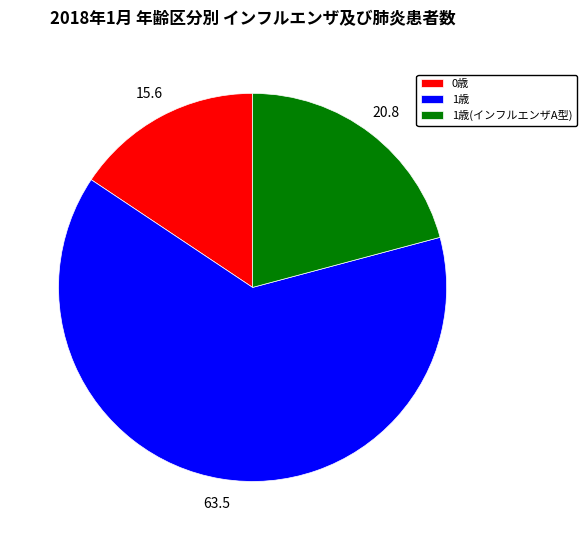

Count the number of slices in the pie.

3